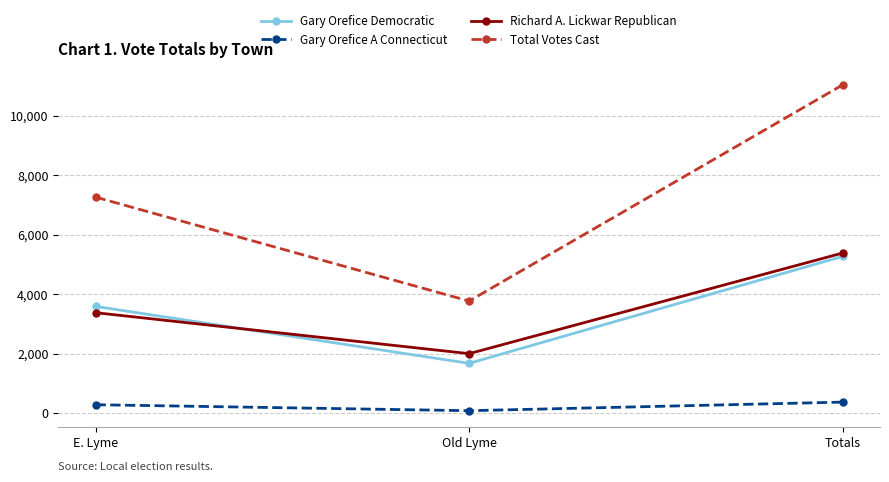

At which label does Total Votes Cast reach its minimum?

Old Lyme